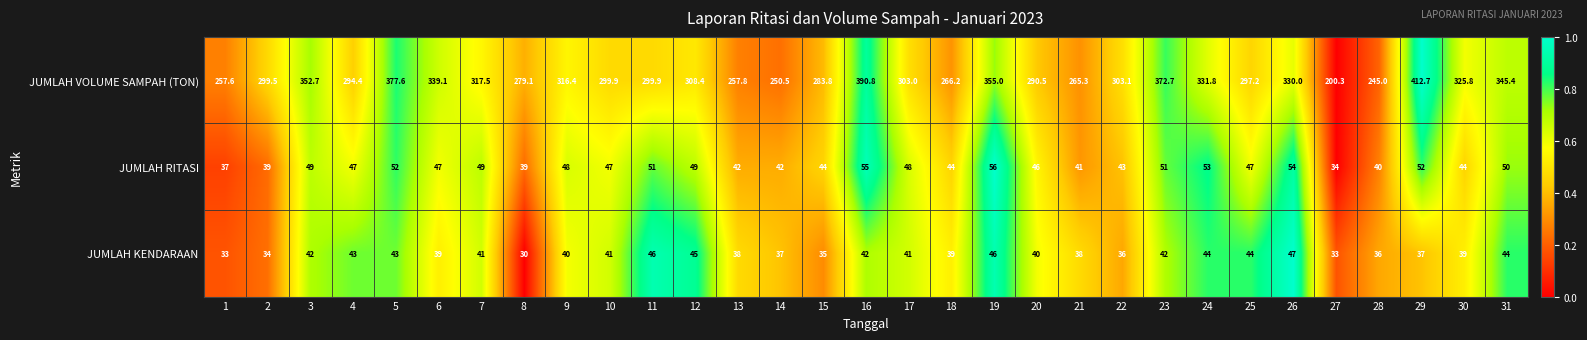

At which category does the chart reach its peak across all series?

29